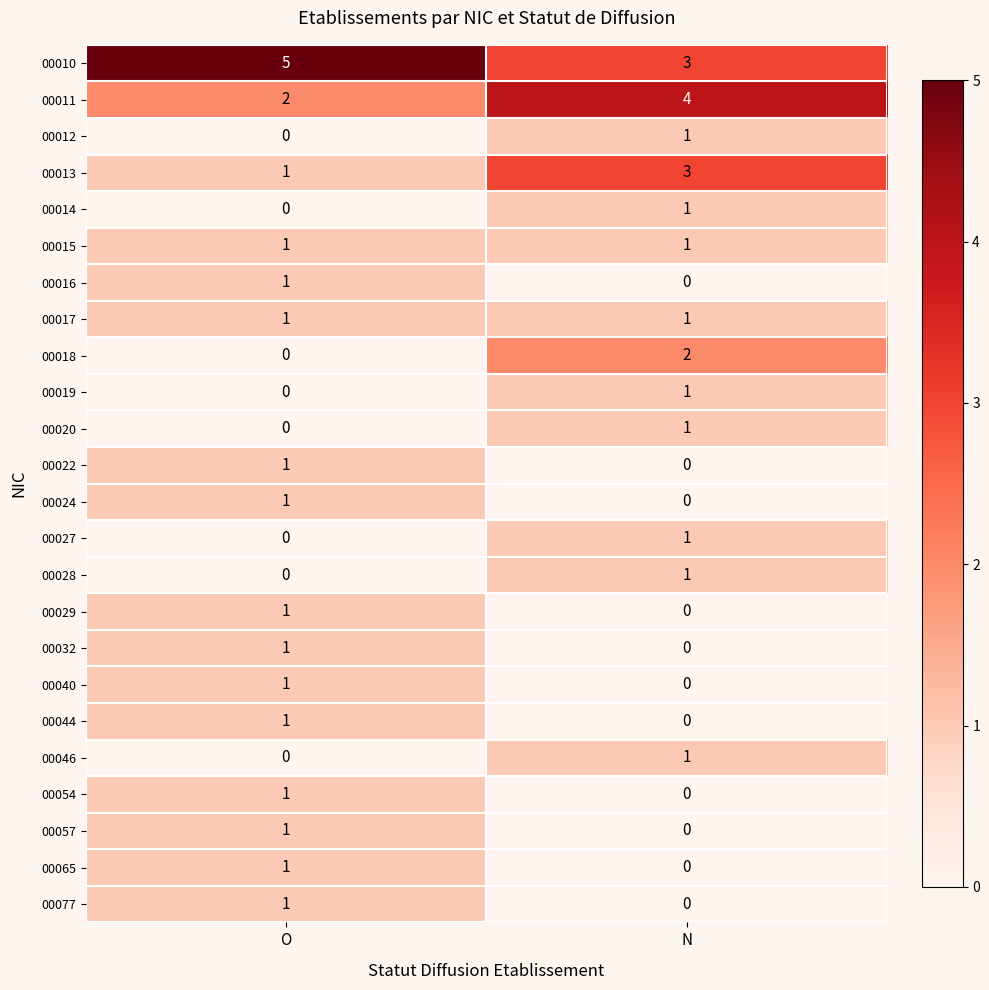

At which label is 00012 closest to 0?

O